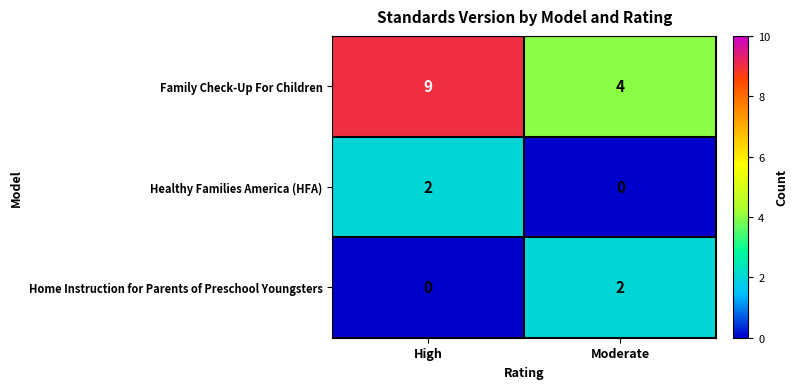

True or false: Family Check-Up For Children has a value of 4 at Moderate.

True